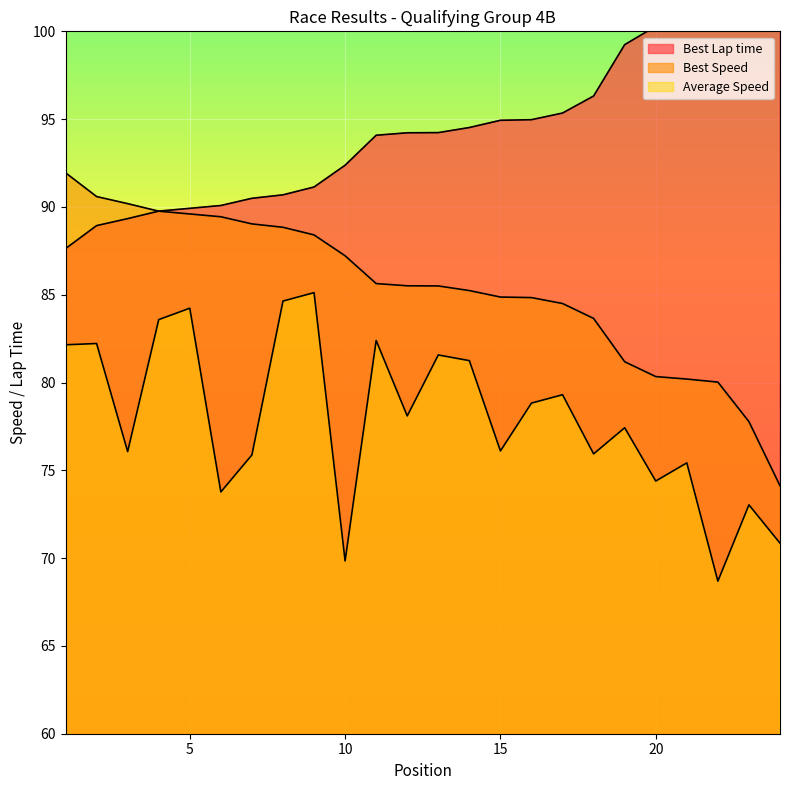

How many categories are shown in the chart?

24